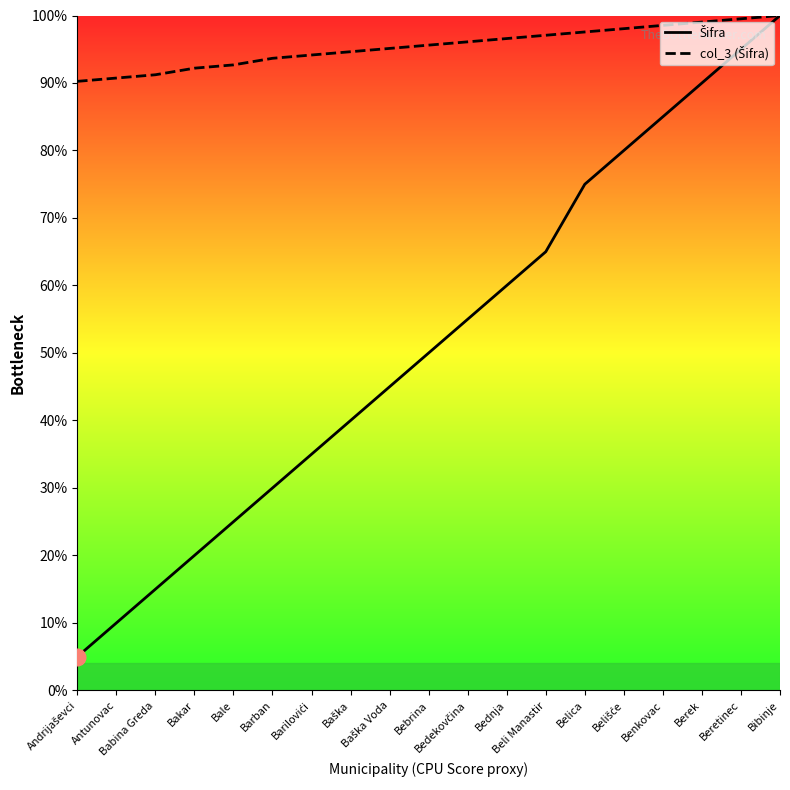

Where is Šifra nearest to the value 52?

Bebrina